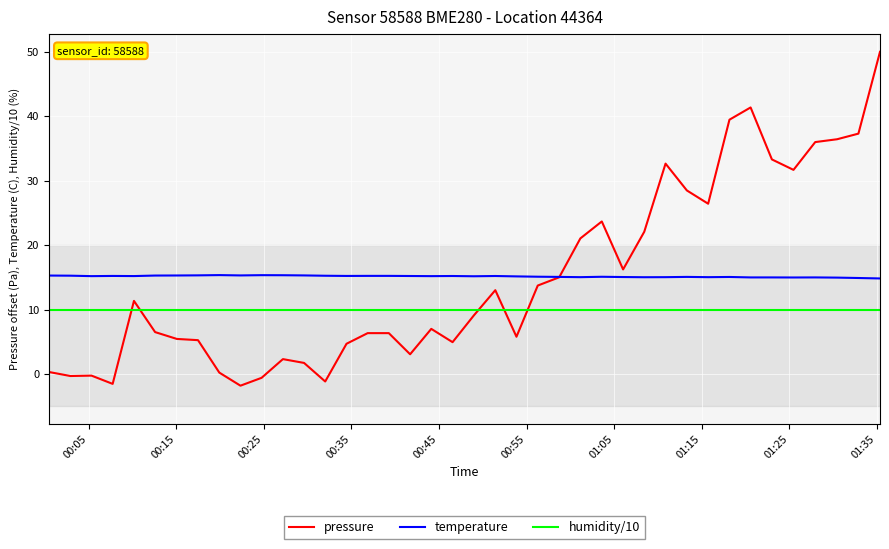

What is the minimum value shown in the chart?

-1.8